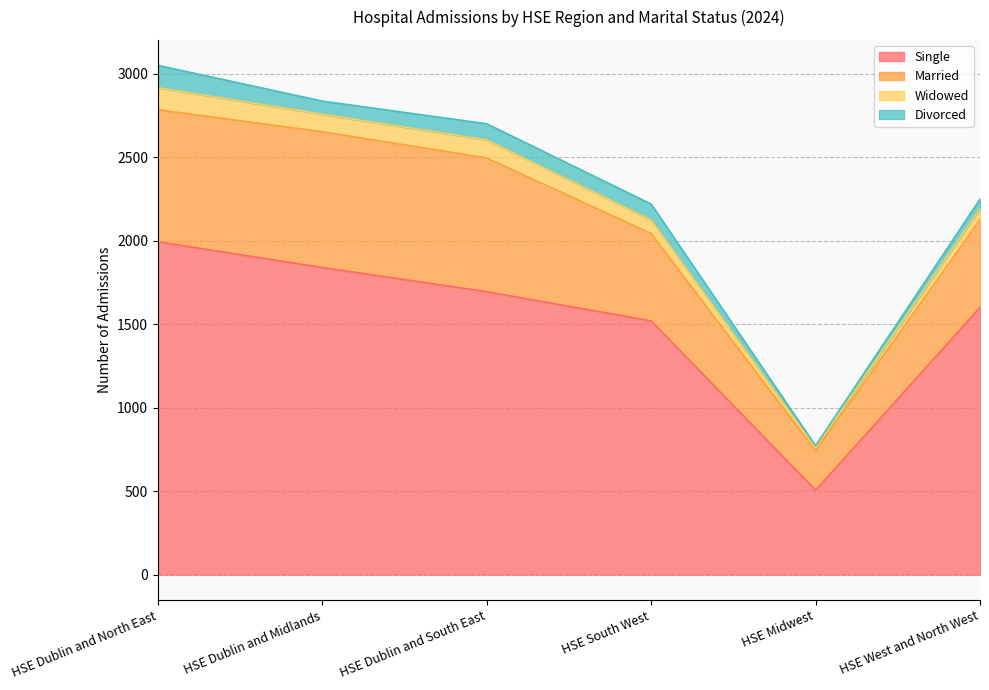

Rank the categories by Single value from highest to lowest.

HSE Dublin and North East, HSE Dublin and Midlands, HSE Dublin and South East, HSE West and North West, HSE South West, HSE Midwest